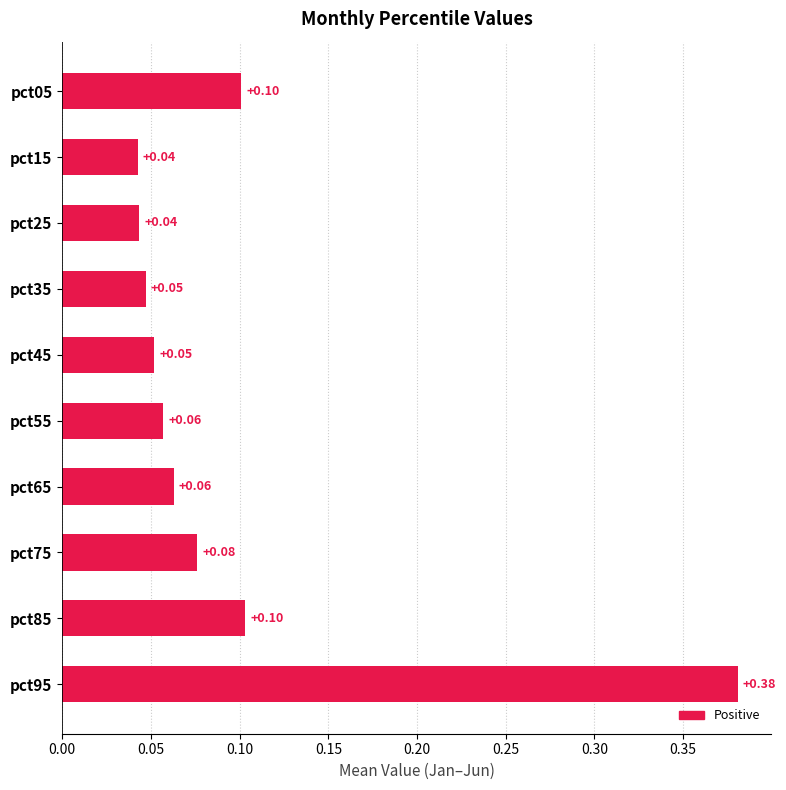

What is the sum of all values?

1.0